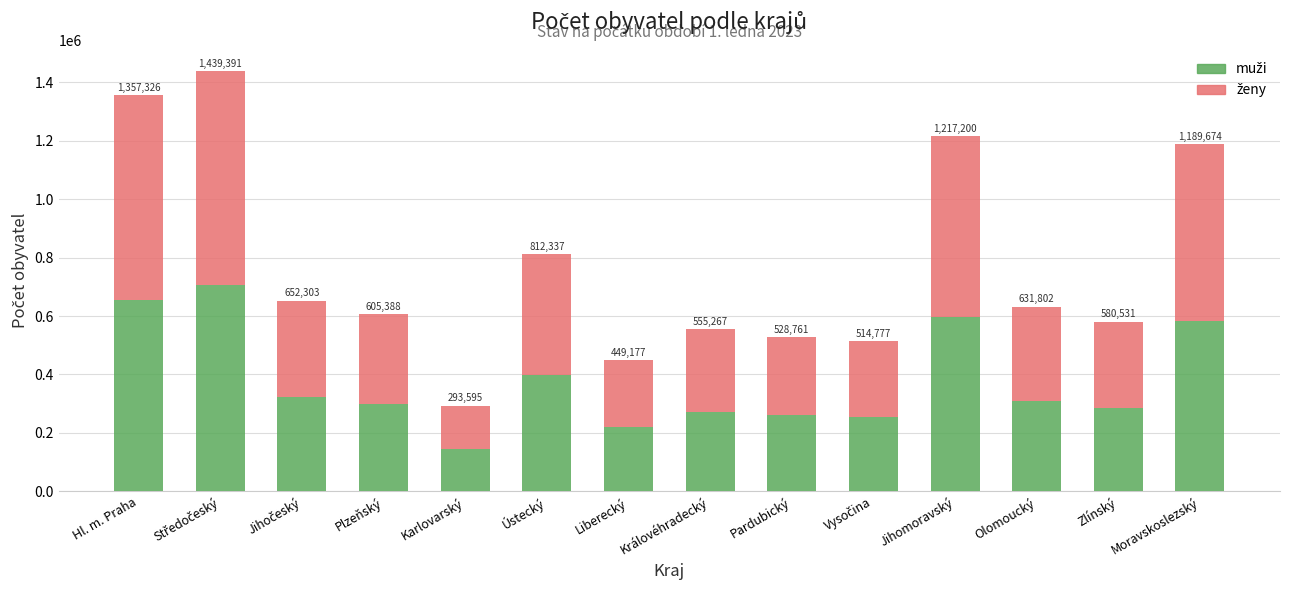

What is the sum of all ženy values?

5519006